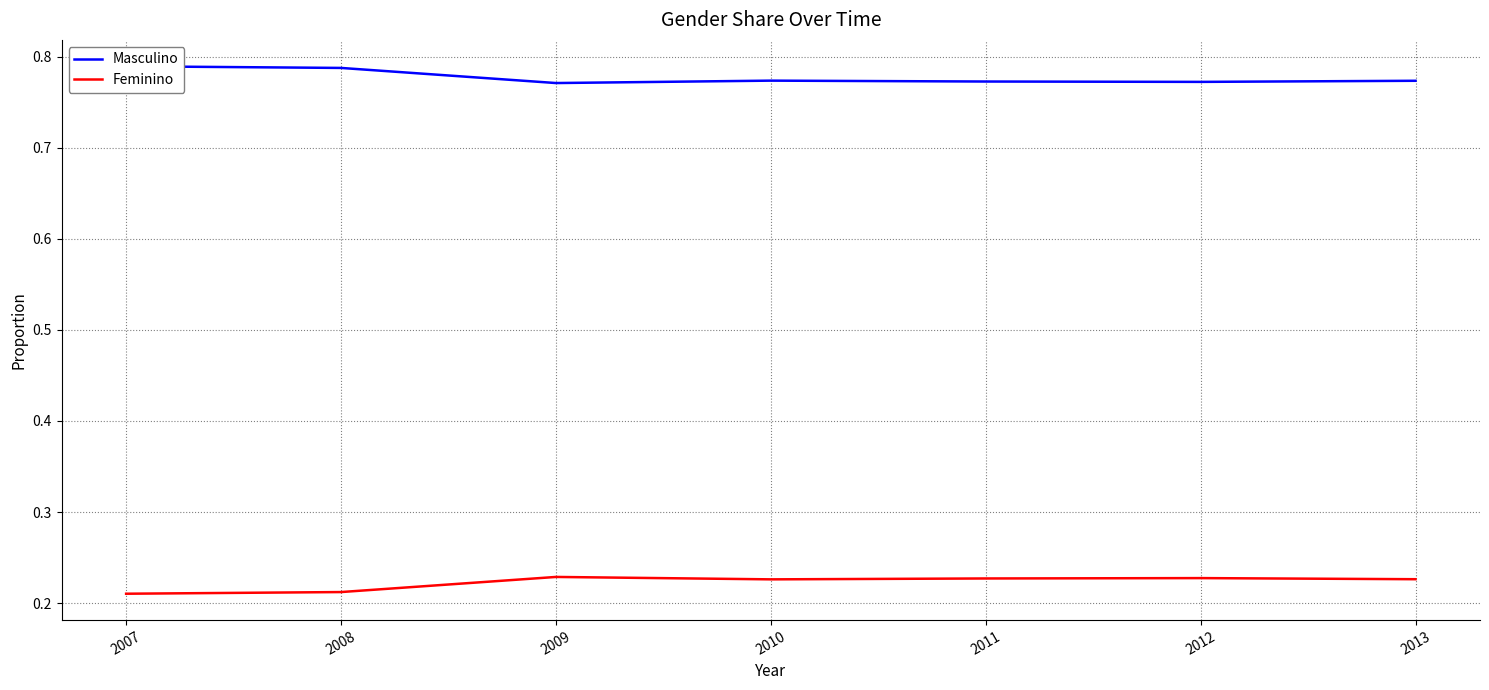

What is the greatest value displayed?

0.8